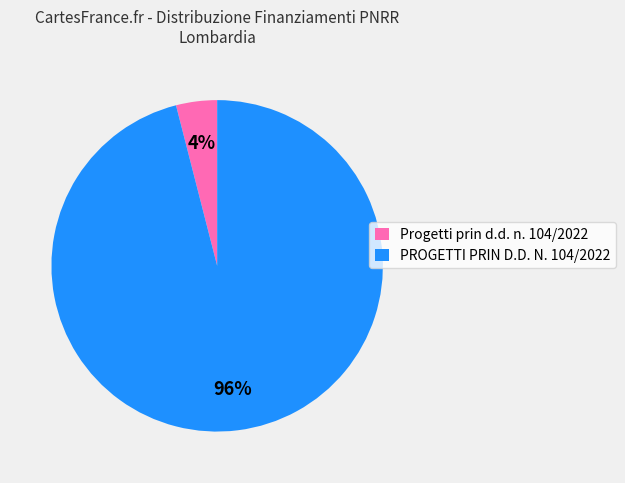

Is there a majority slice in this chart?

Yes